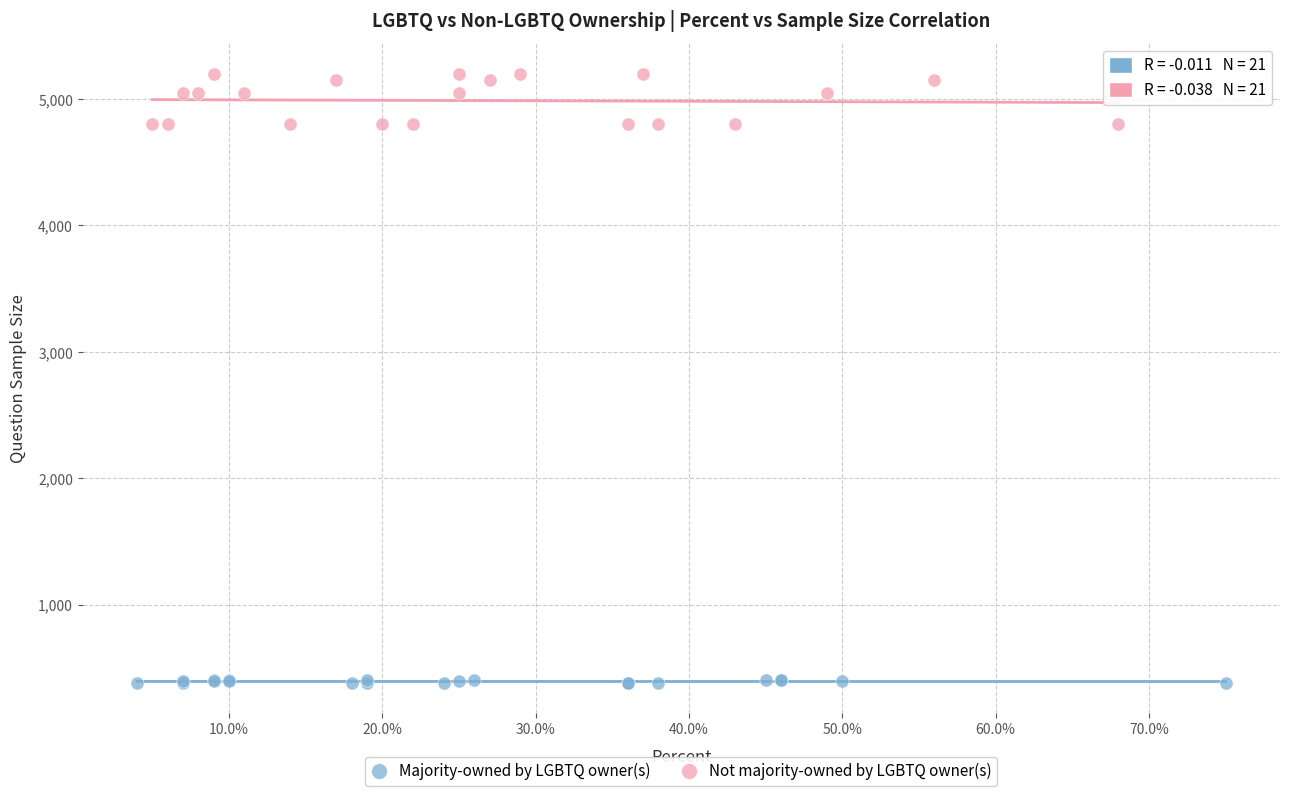

Which series contains the highest Y value?

Not majority-owned by LGBTQ owner(s)